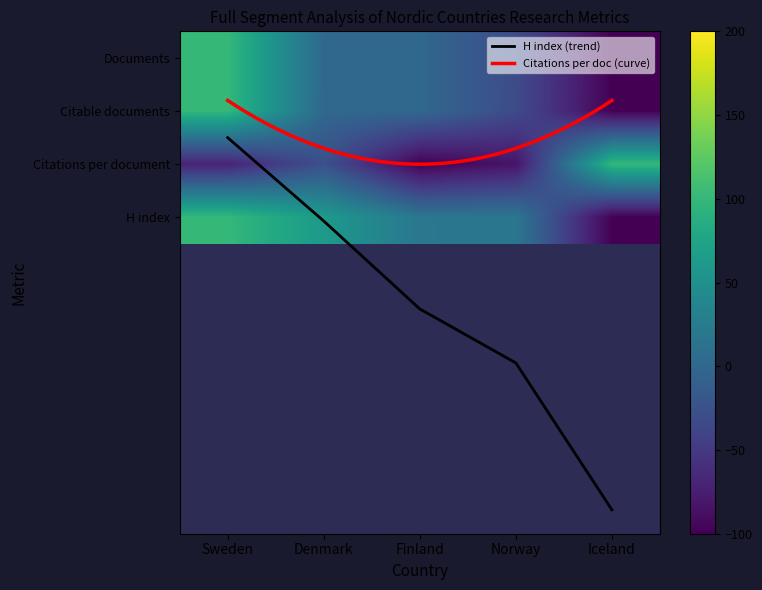

The value of Citable documents at Finland is 0.2. True or false?

False